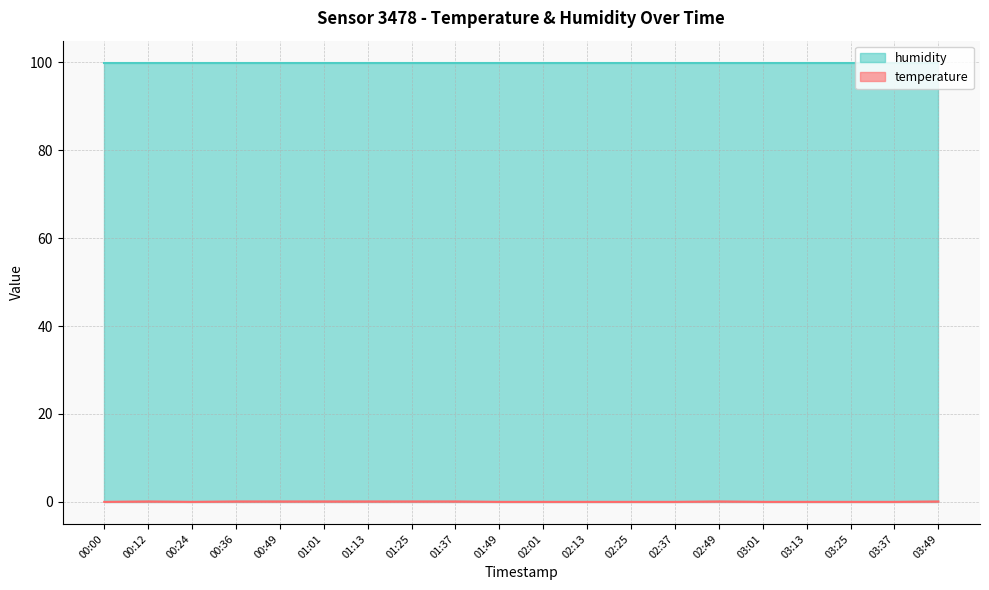

The chart shows a value of 0.2 at 00:36. True or false?

False